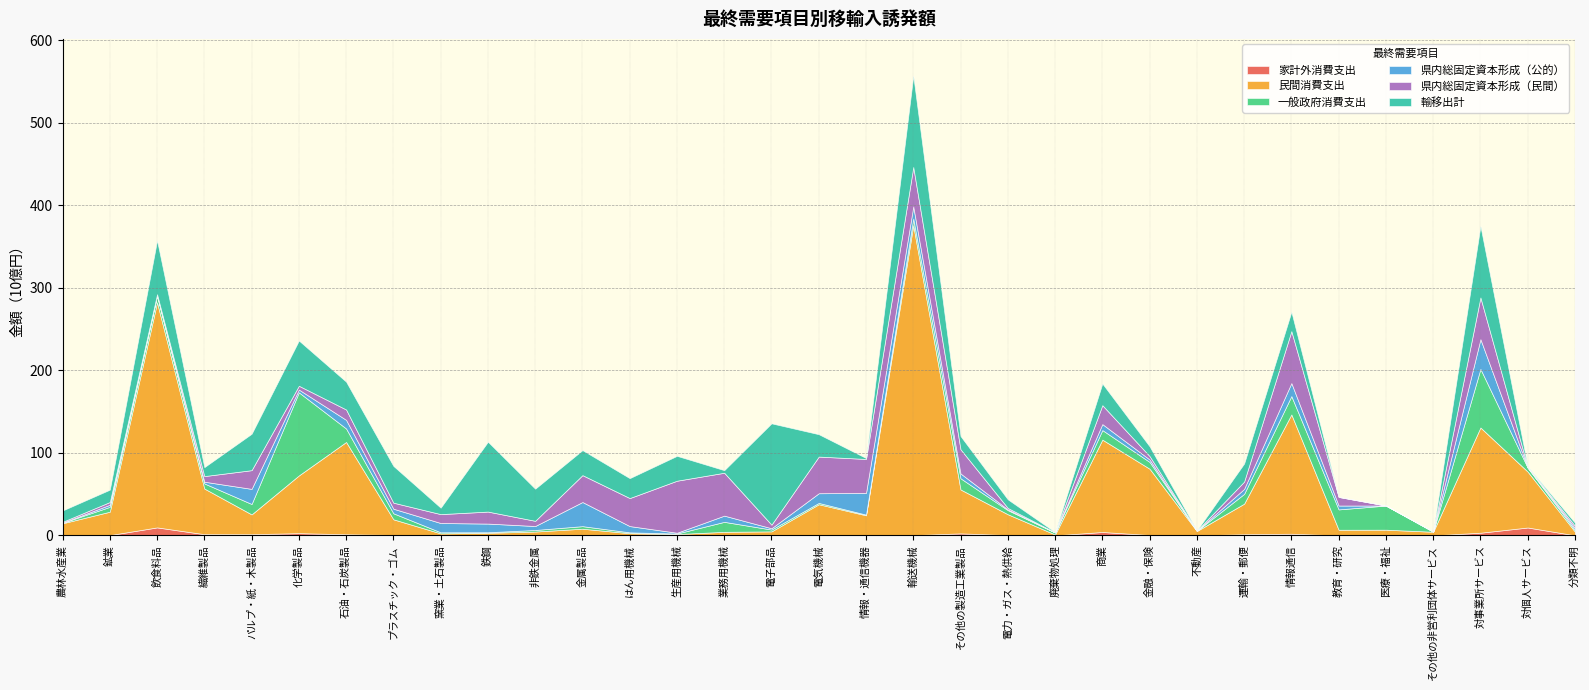

True or false: 民間消費支出 has more than 2 points higher than both neighbors.

True